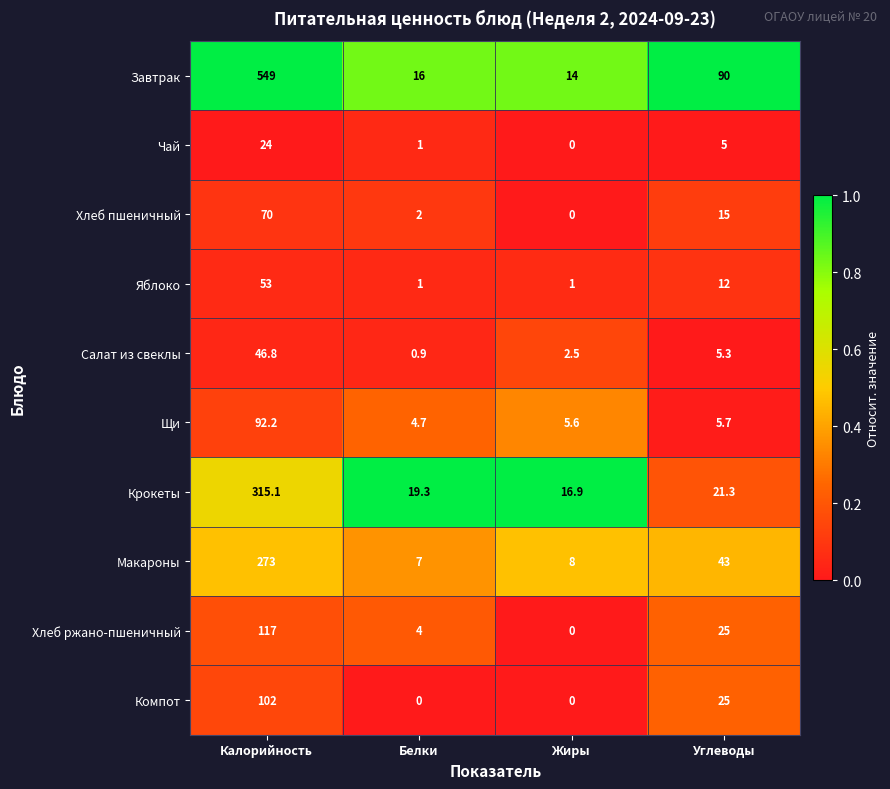

Which series has the largest total across all categories?

Завтрак